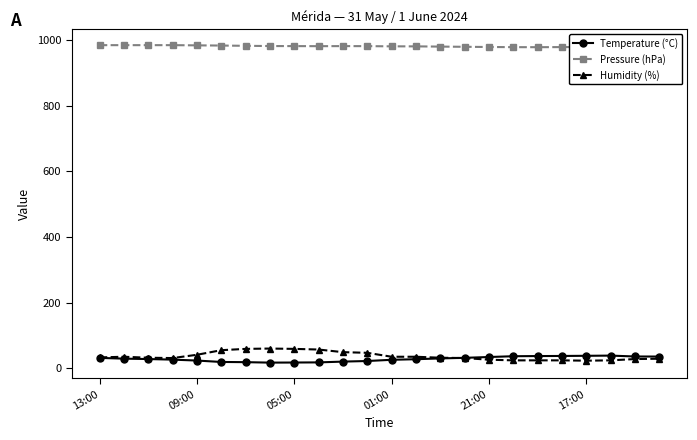

True or false: Pressure (hPa) and Humidity (%) intersect in this chart.

False